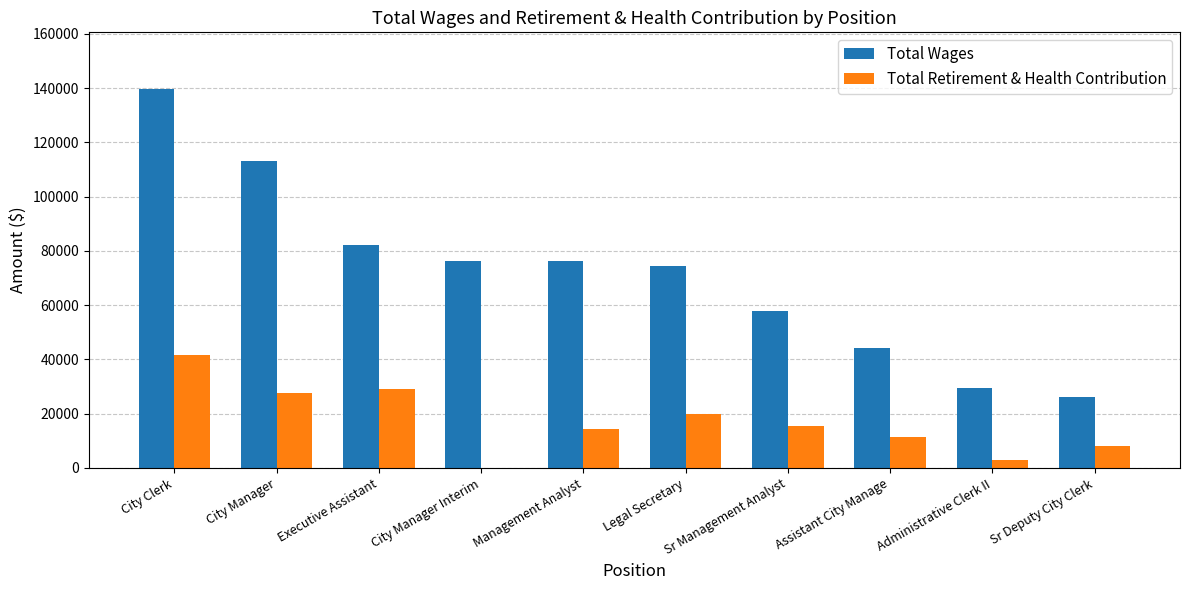

At which label does Total Retirement & Health Contribution first exceed 15339?

City Clerk